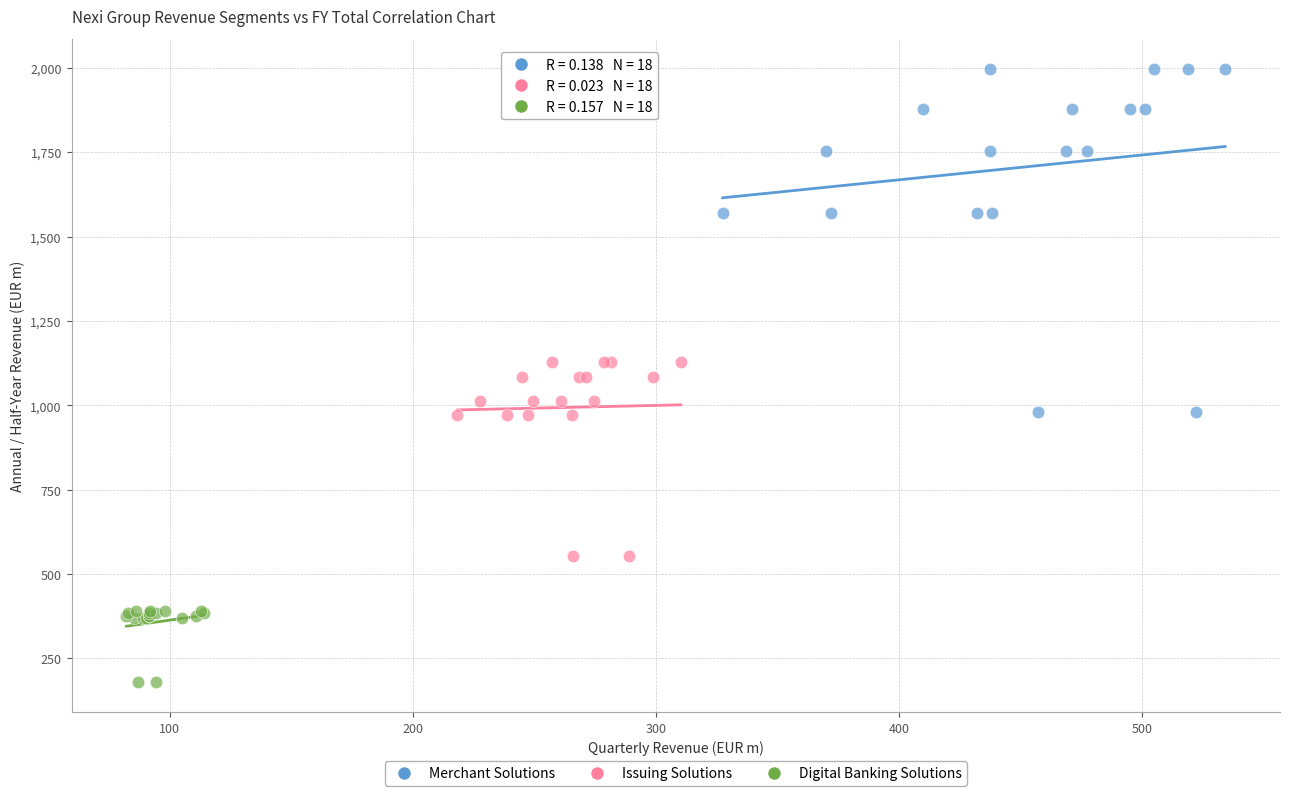

Which series has the largest Y range (max minus min)?

Merchant Solutions